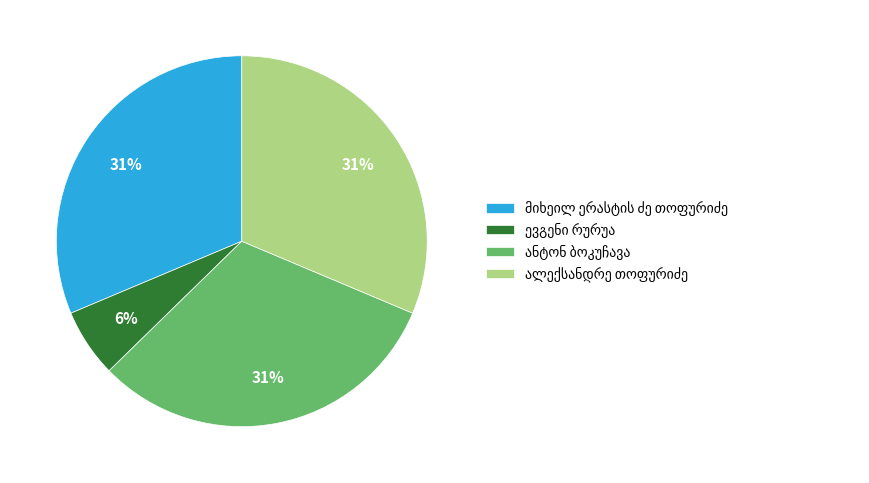

Does any single category account for the majority?

No